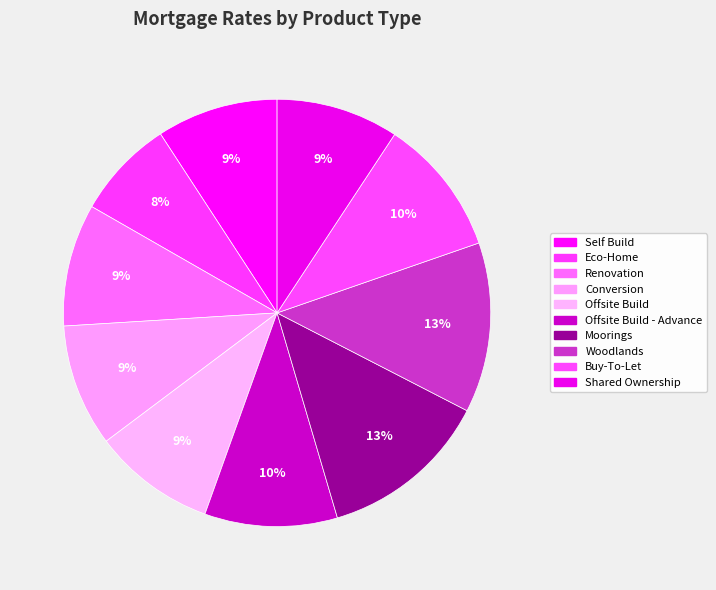

Rank the categories by value from lowest to highest.

Eco-Home, Self Build, Renovation, Conversion, Offsite Build, Shared Ownership, Offsite Build - Advance, Buy-To-Let, Moorings, Woodlands